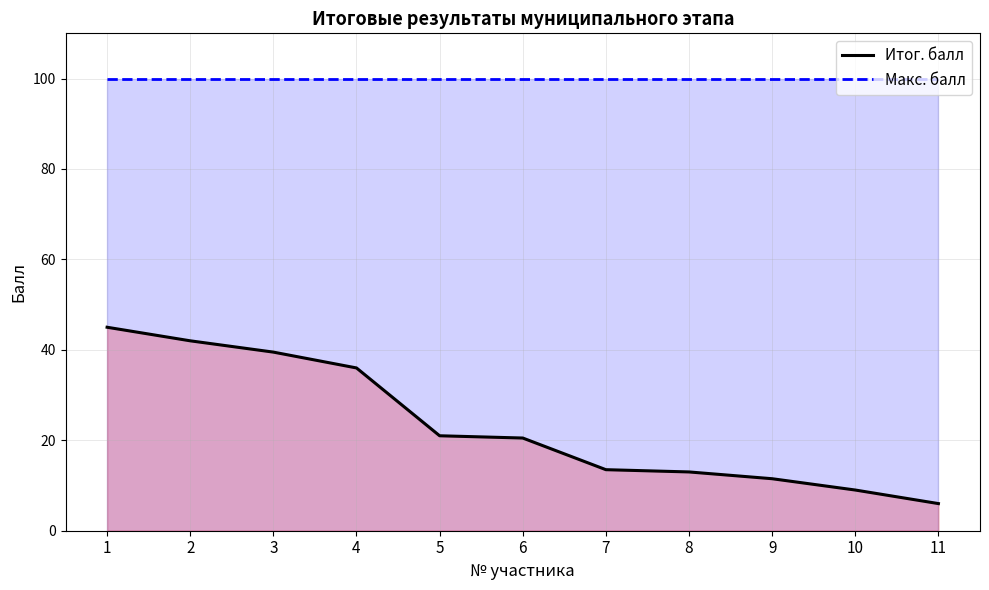

What is the sum of all values?

257.0